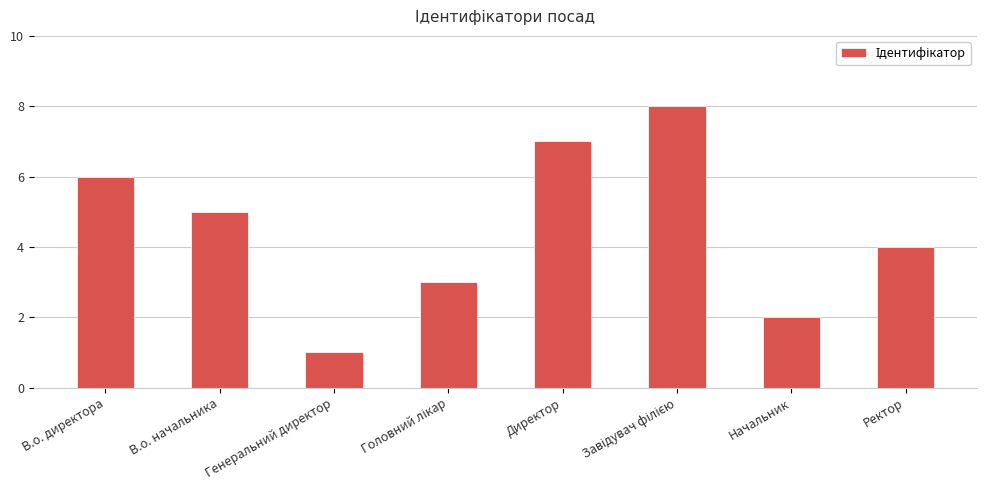

What is the sum of all values?

36